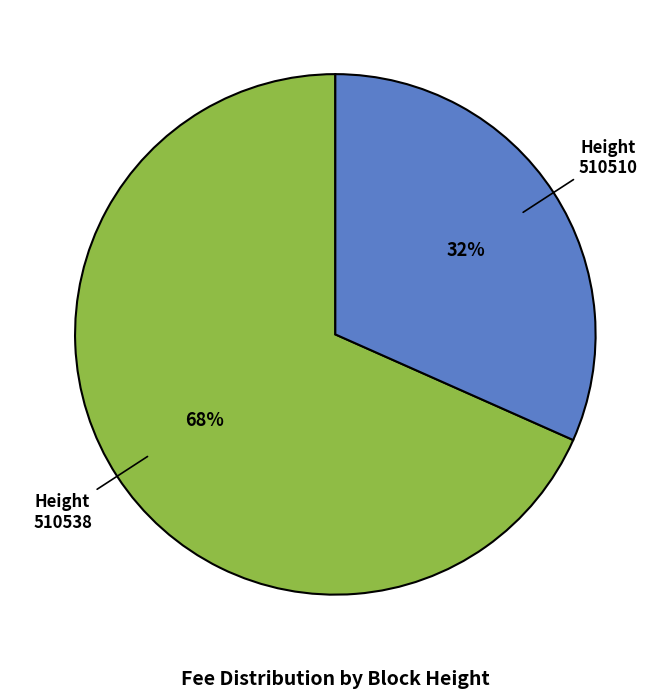

To the nearest percent, what is the average slice percentage?

50%